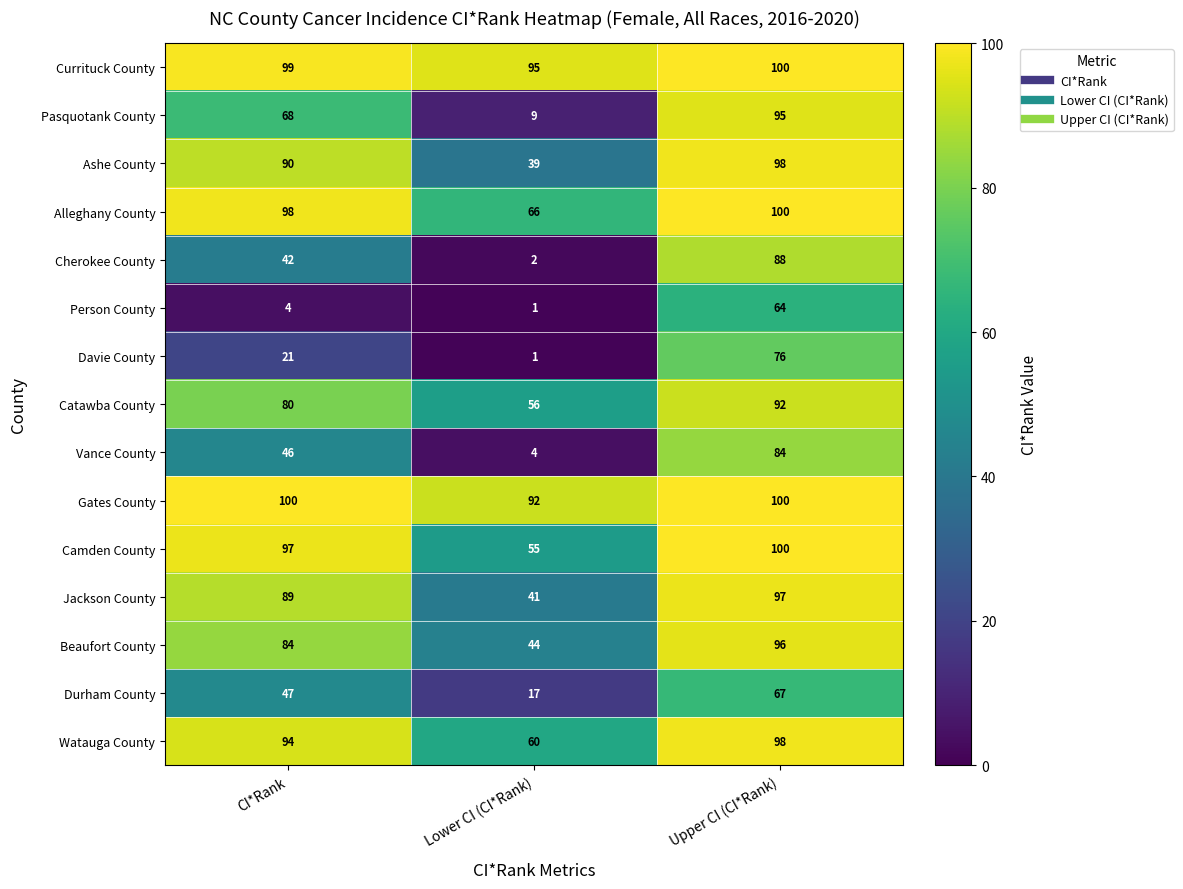

Which label corresponds to the smallest value in the chart?

Lower CI (CI*Rank)